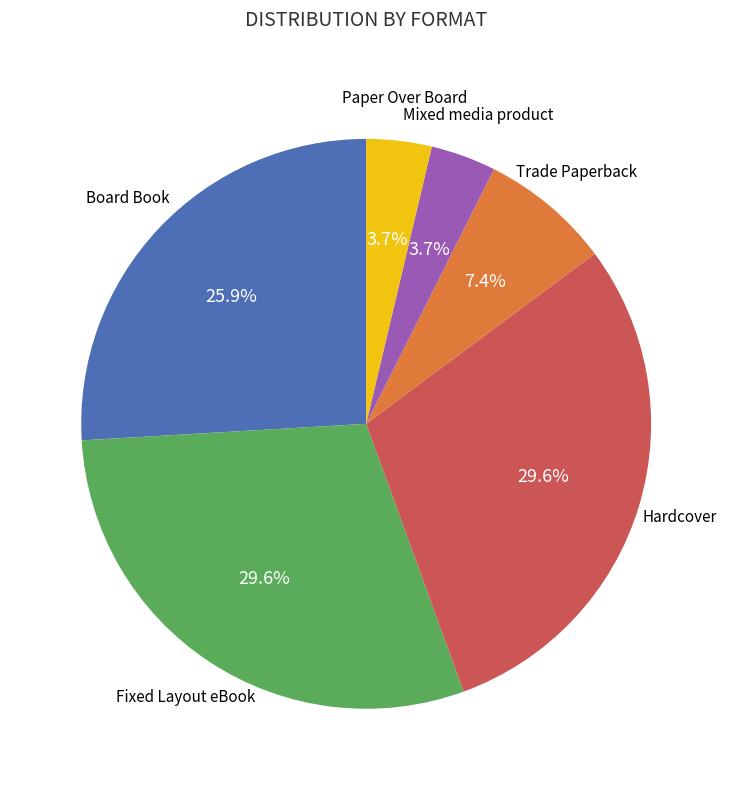

Does any single category account for the majority?

No